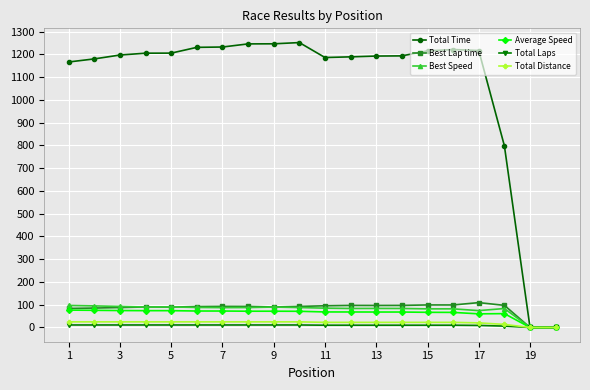

Count the number of categories in the chart.

20